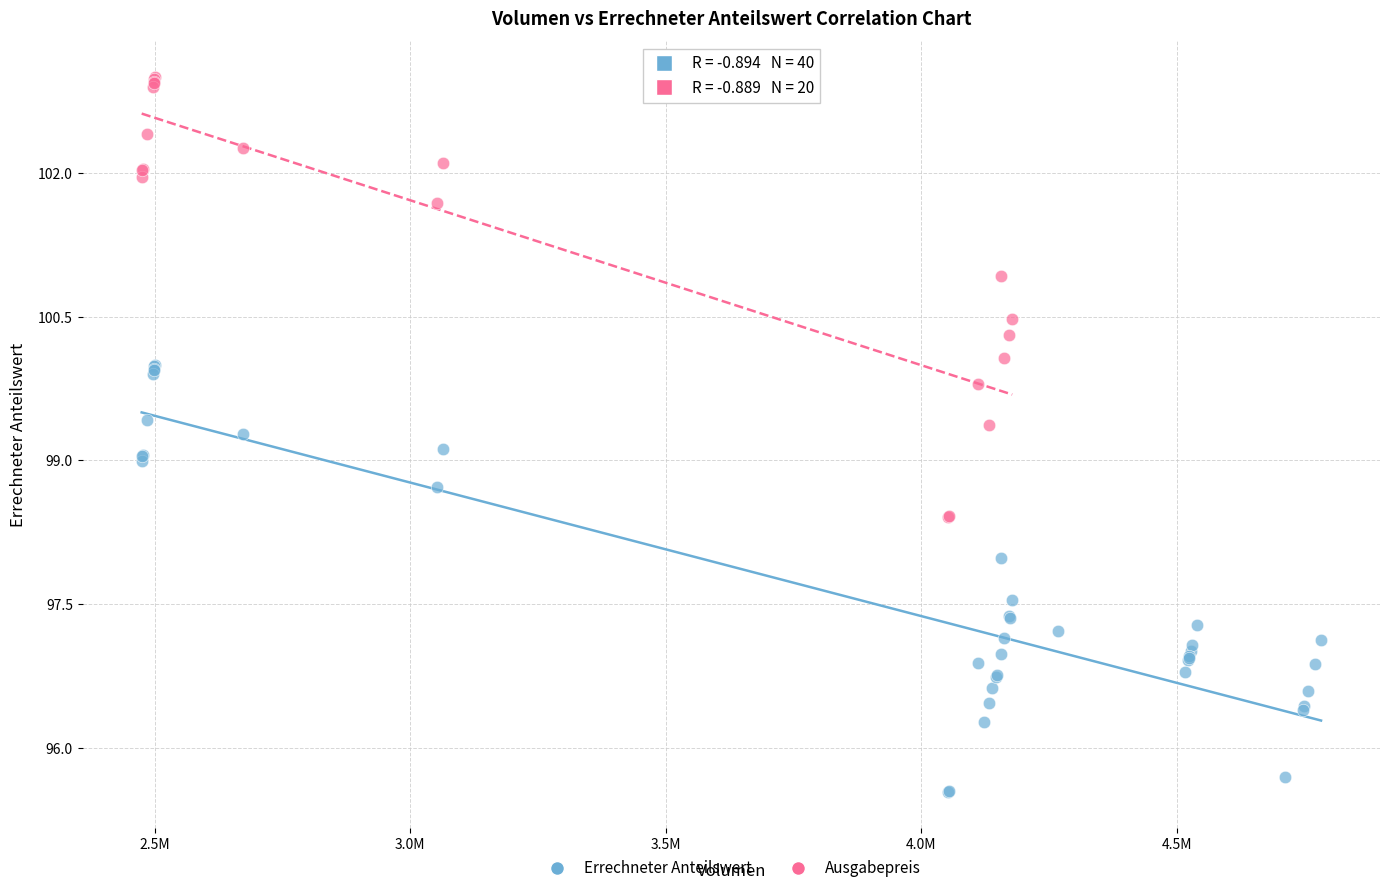

Which series contains the highest Y value?

Ausgabepreis